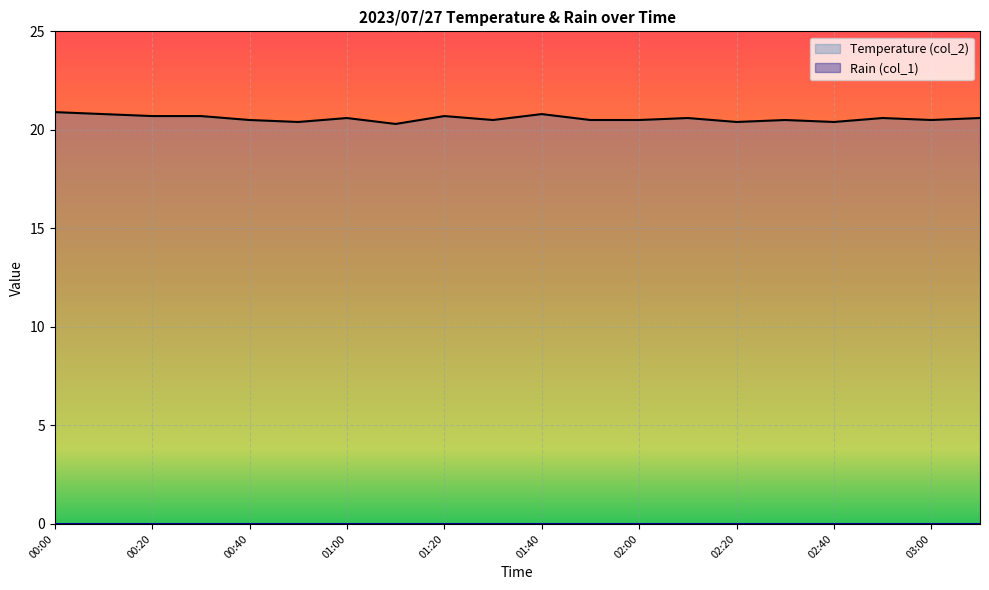

Approximately how many times larger is the value at 00:30 compared to 01:10?

1.0